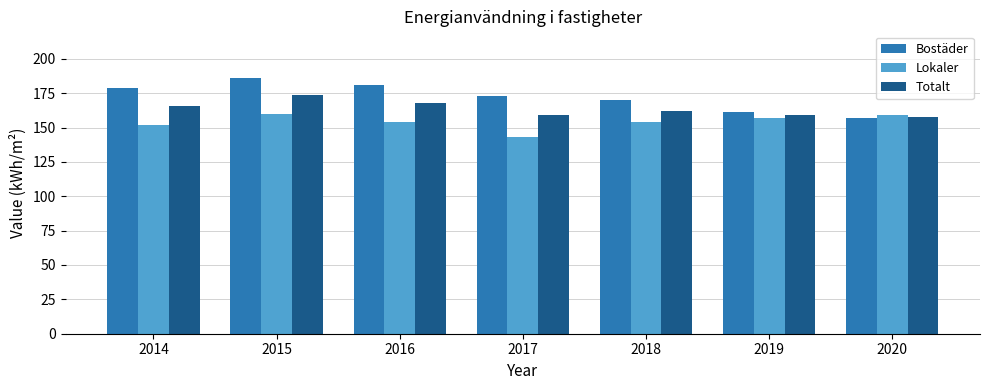

How many bars are there in total?

21